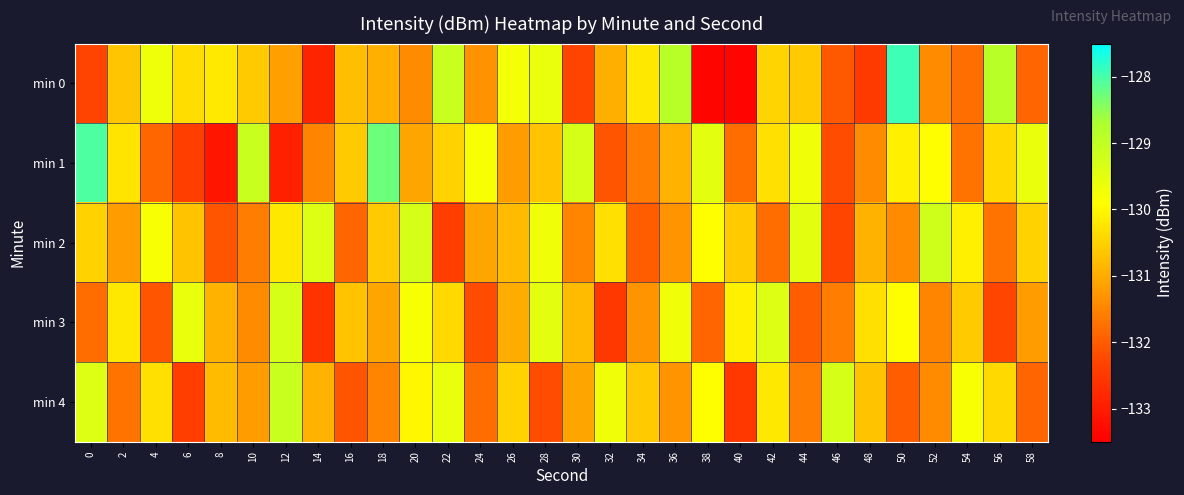

Reading right to left, list all the values displayed in this chart.

min 0: 58=-131.9	56=-128.9	54=-131.8	52=-131.4	50=-127.9	48=-132.5	46=-132.0	44=-130.6	42=-130.5	40=-133.4	38=-133.4	36=-128.9	34=-130.2	32=-131.0	30=-132.3	28=-129.6	26=-129.8	24=-131.3	22=-129.1	20=-131.4	18=-131.0	16=-130.7	14=-132.8	12=-131.2	10=-130.6	8=-130.2	6=-130.3	4=-129.7	2=-130.7	0=-132.3
min 1: 58=-129.6	56=-130.4	54=-131.7	52=-129.9	50=-130.1	48=-131.4	46=-132.2	44=-129.7	42=-130.3	40=-131.8	38=-129.5	36=-130.9	34=-131.6	32=-132.1	30=-129.3	28=-130.7	26=-131.2	24=-129.8	22=-130.5	20=-131.1	18=-128.3	16=-130.6	14=-131.5	12=-132.9	10=-129.1	8=-133.1	6=-132.4	4=-131.9	2=-130.3	0=-128.1
min 2: 58=-130.5	56=-131.7	54=-130.1	52=-129.2	50=-131.4	48=-130.9	46=-132.3	44=-129.5	42=-131.8	40=-130.6	38=-129.9	36=-131.3	34=-132.0	32=-130.3	30=-131.5	28=-129.7	26=-130.8	24=-131.1	22=-132.4	20=-129.3	18=-130.6	16=-131.9	14=-129.4	12=-130.2	10=-131.6	8=-132.1	6=-130.7	4=-129.8	2=-131.2	0=-130.5
min 3: 58=-131.2	56=-132.3	54=-130.6	52=-131.5	50=-129.9	48=-130.3	46=-131.6	44=-132.0	42=-129.4	40=-130.1	38=-131.9	36=-129.7	34=-131.3	32=-132.5	30=-130.8	28=-129.5	26=-131.0	24=-132.2	22=-130.4	20=-129.8	18=-131.1	16=-130.7	14=-132.6	12=-129.3	10=-131.4	8=-130.9	6=-129.6	4=-132.1	2=-130.2	0=-131.8
min 4: 58=-131.9	56=-130.4	54=-129.8	52=-131.4	50=-132.0	48=-130.7	46=-129.3	44=-131.6	42=-130.2	40=-132.5	38=-129.9	36=-131.3	34=-130.6	32=-129.7	30=-131.1	28=-132.2	26=-130.5	24=-131.8	22=-129.6	20=-130.0	18=-131.5	16=-132.1	14=-130.9	12=-129.1	10=-131.2	8=-130.8	6=-132.4	4=-130.3	2=-131.7	0=-129.4